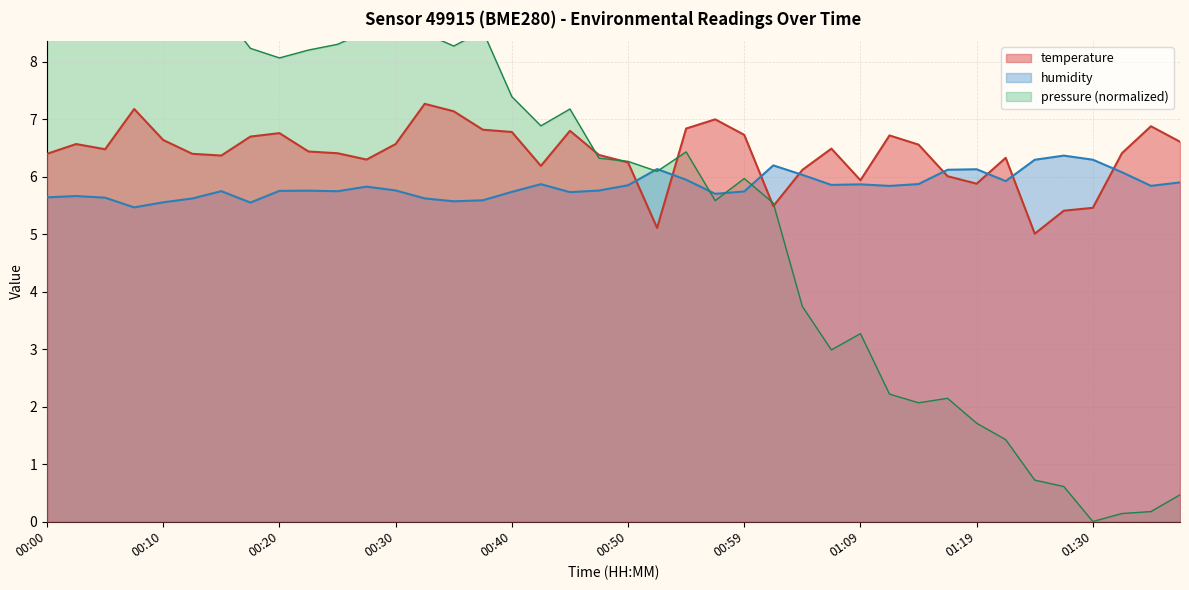

What is the maximum value for humidity?

6.4